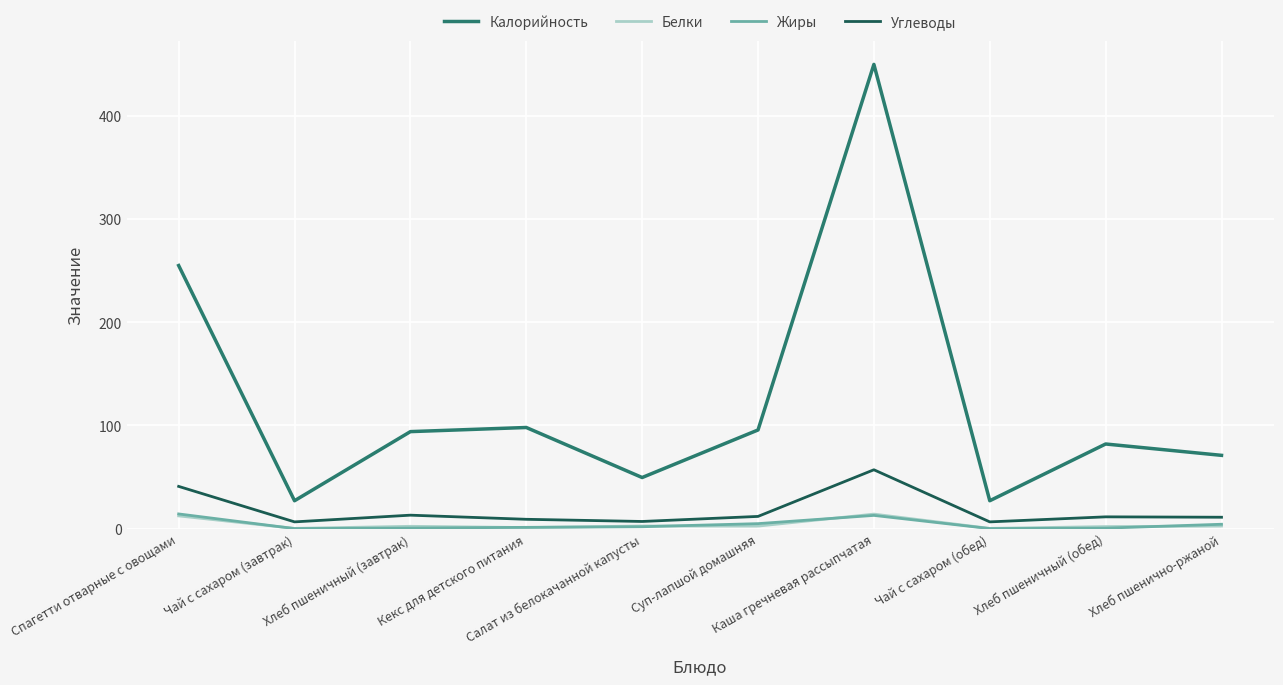

How many lines are shown in the chart?

4